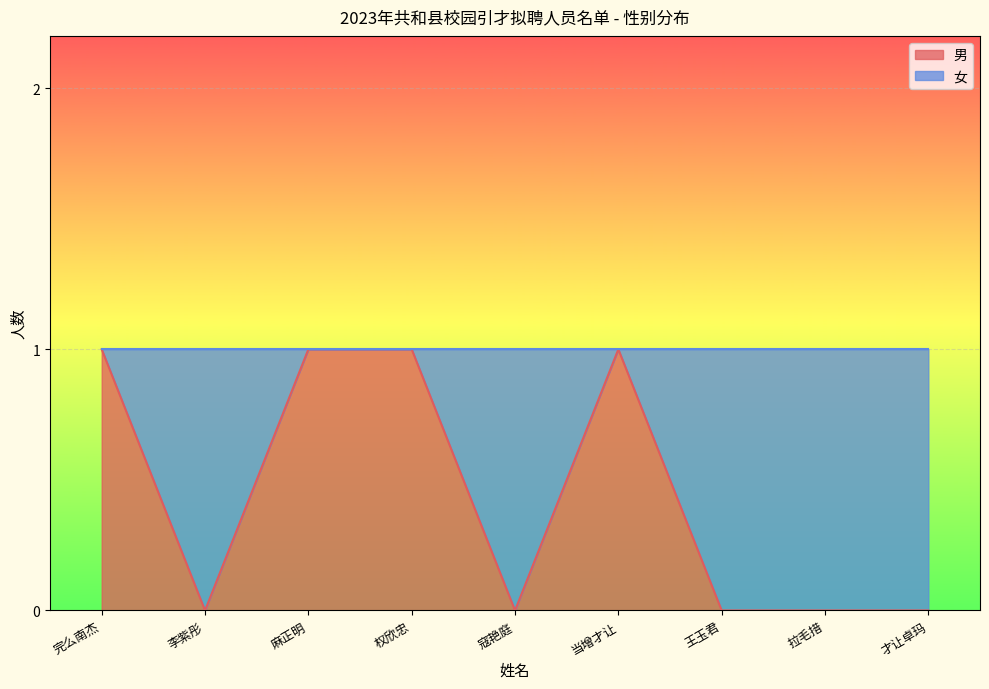

What is the change in value from 麻正明 to 才让卓玛?

-1